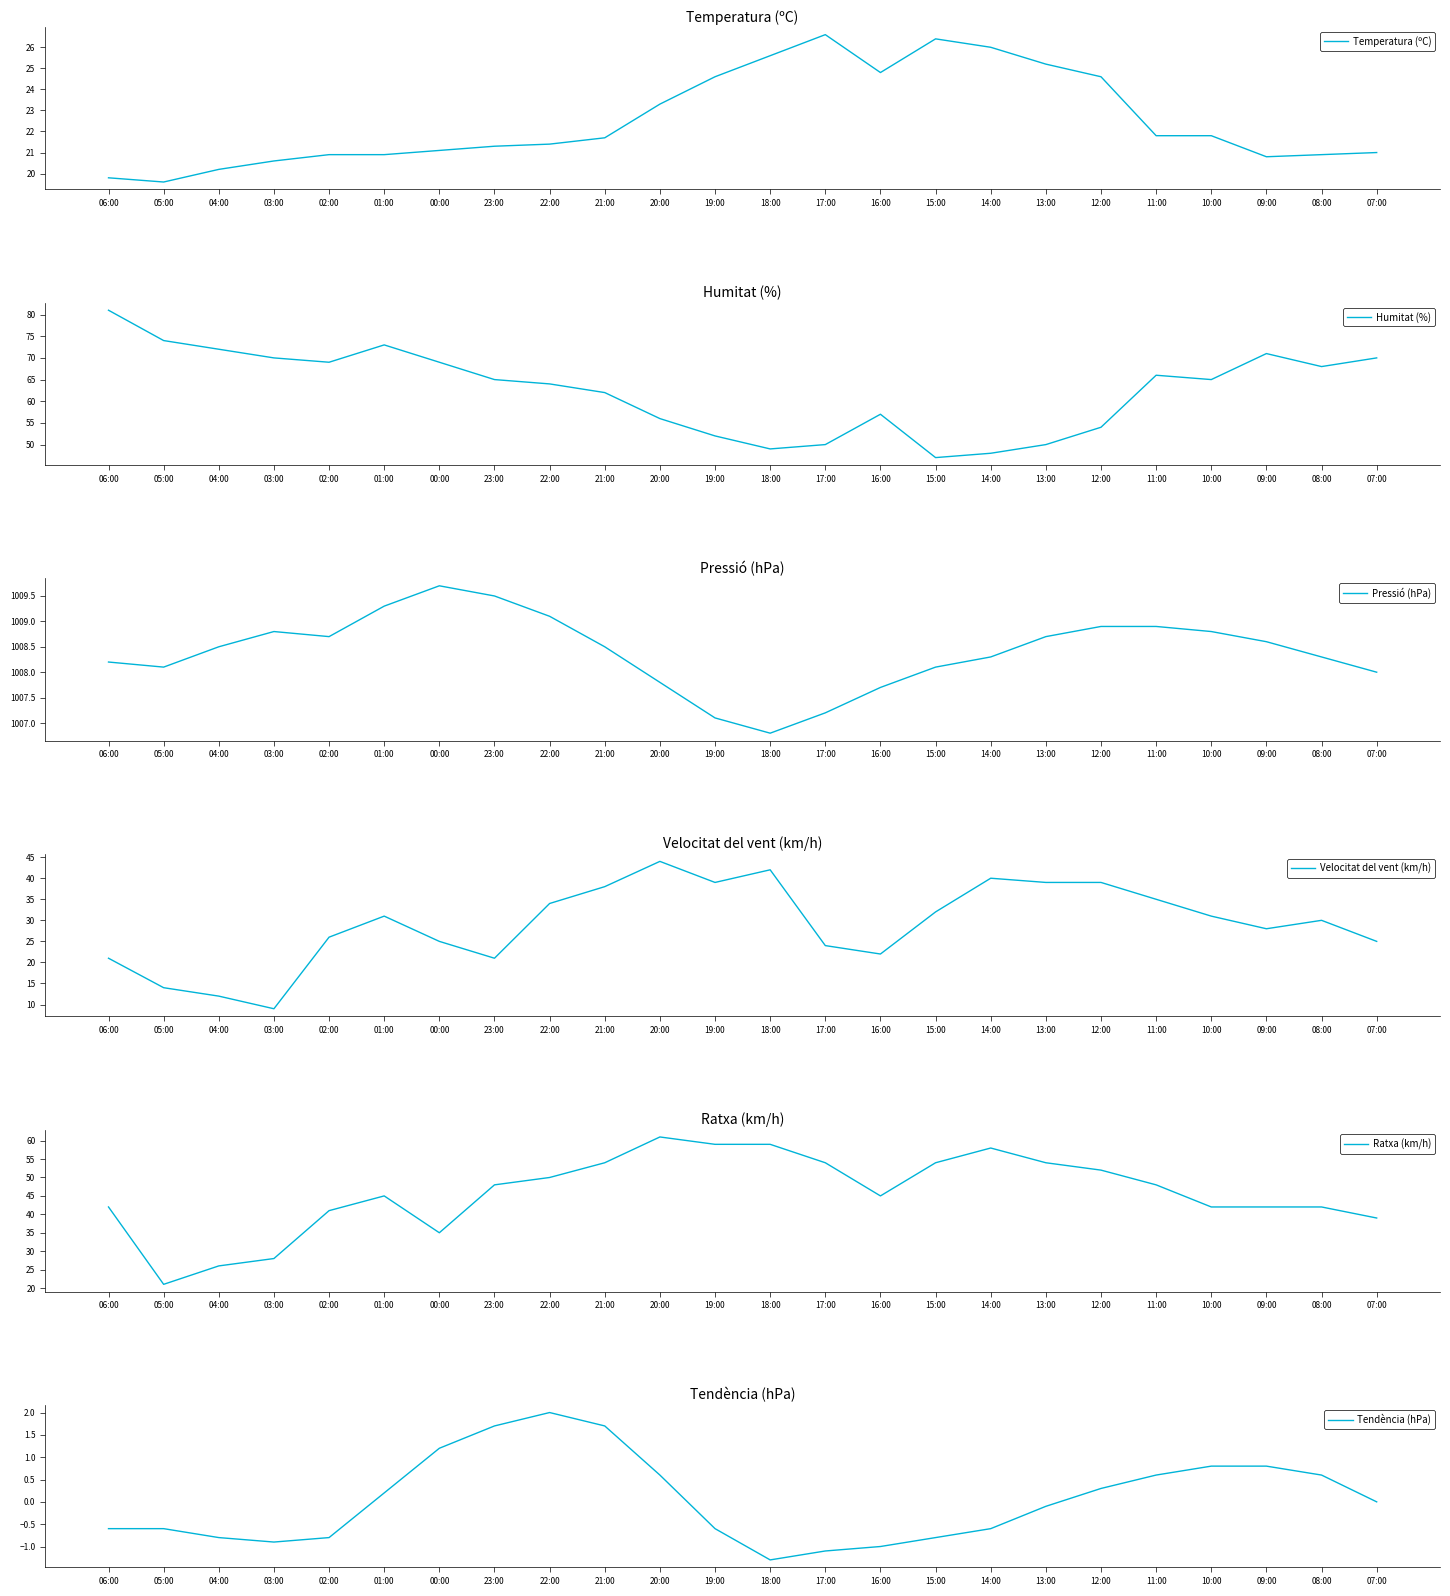

What is the total value across all series at 16:00?

1155.5